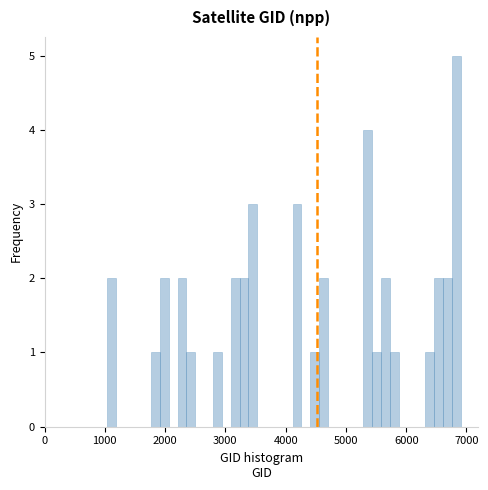

Read against the x-axis, roughly where is the centre of the tallest bar?

6800